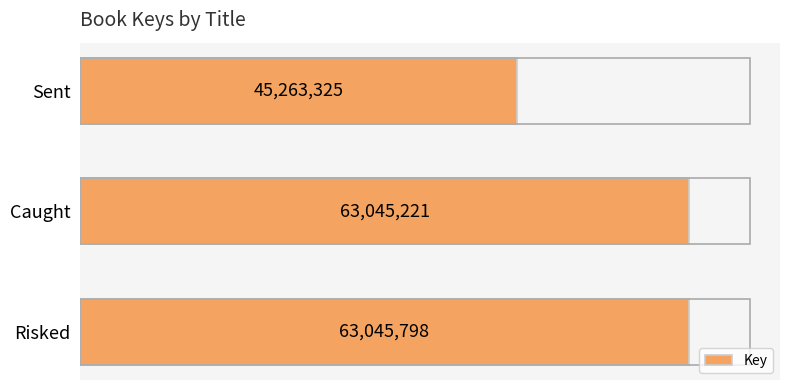

Is it true that the value at Caught is 16830041?

False